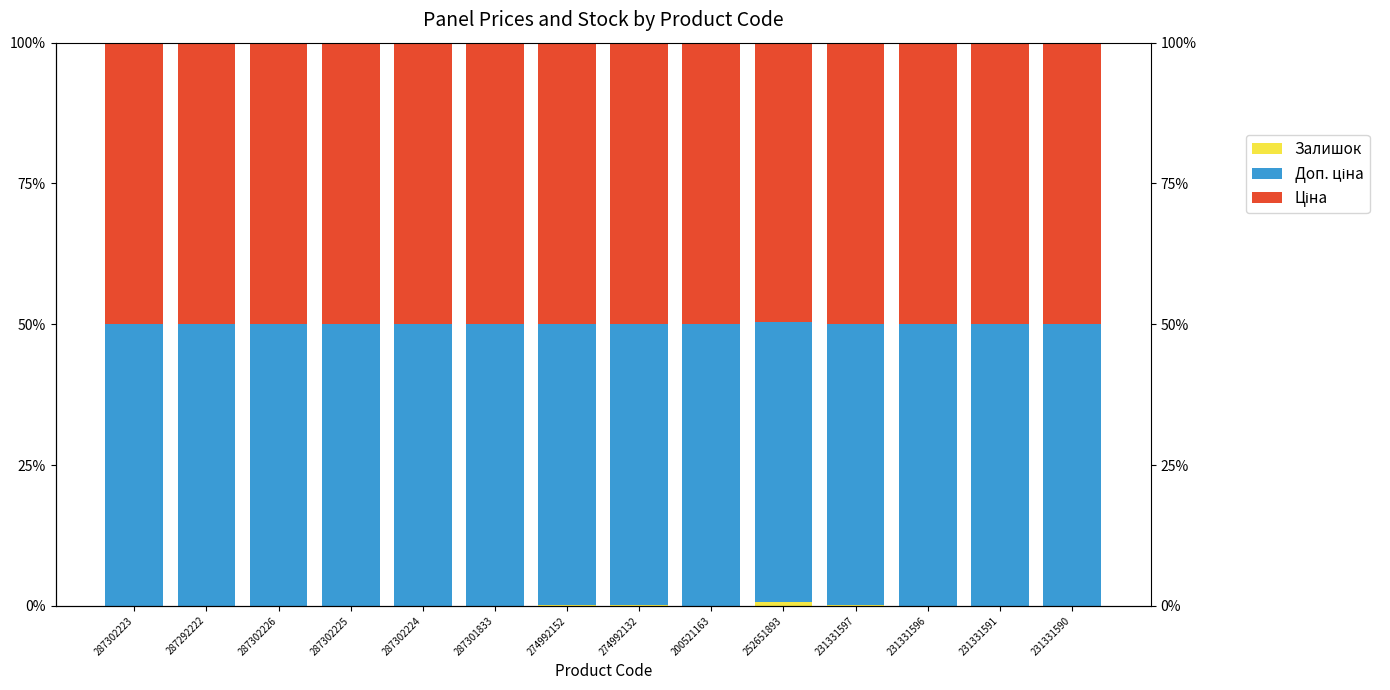

At which category is the sum across all series the highest?

274992152